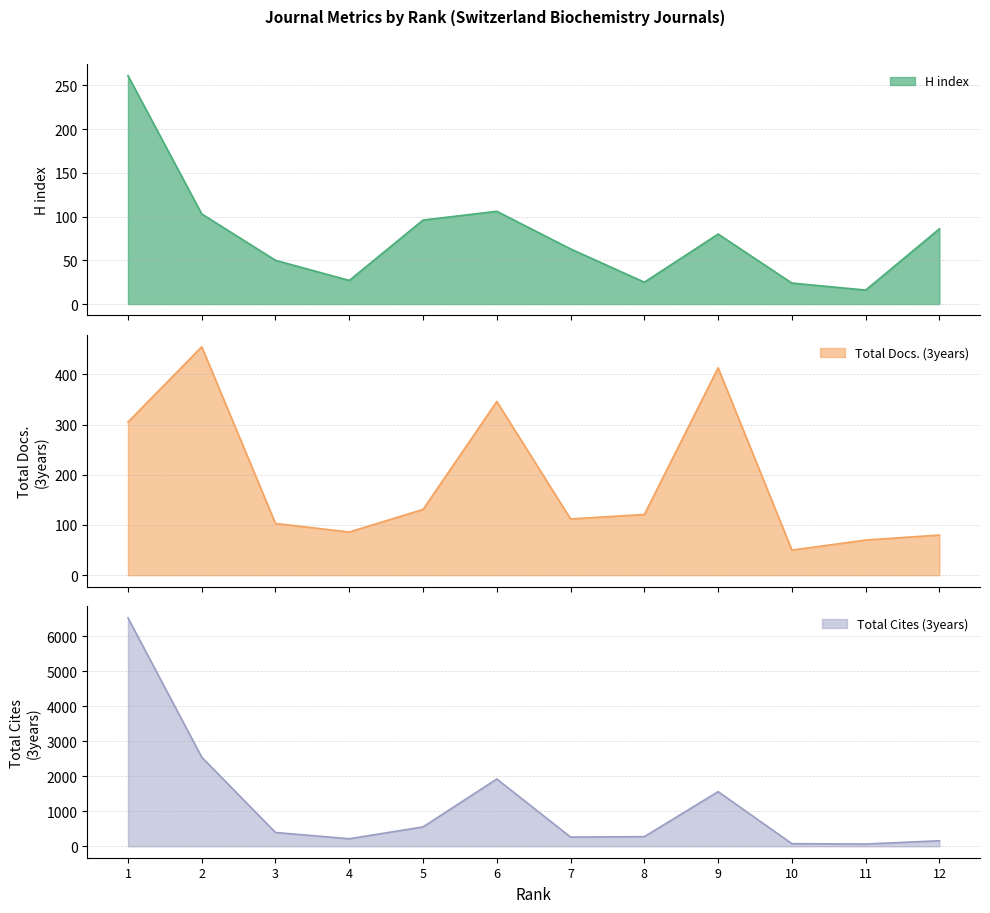

How many intersections are there between H index and Total Docs. (3years)?

1